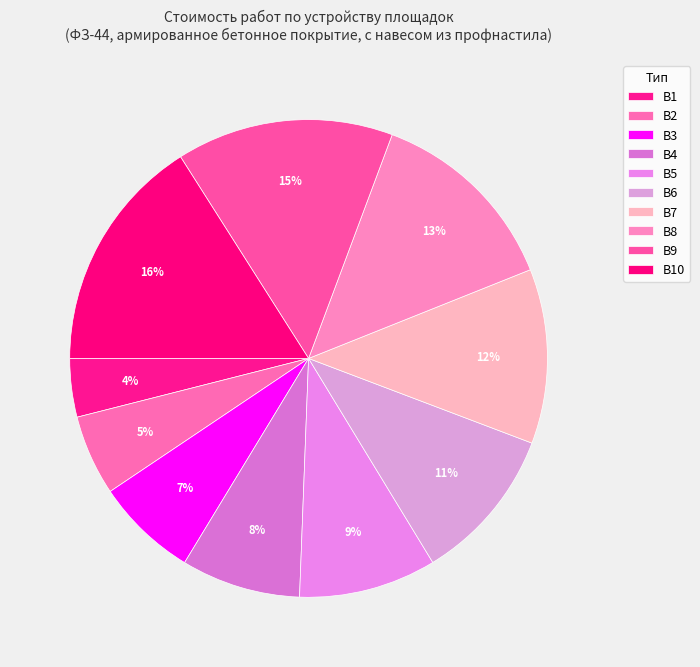

Rank the categories by value from lowest to highest.

В1, В2, В3, В4, В5, В6, В7, В8, В9, В10